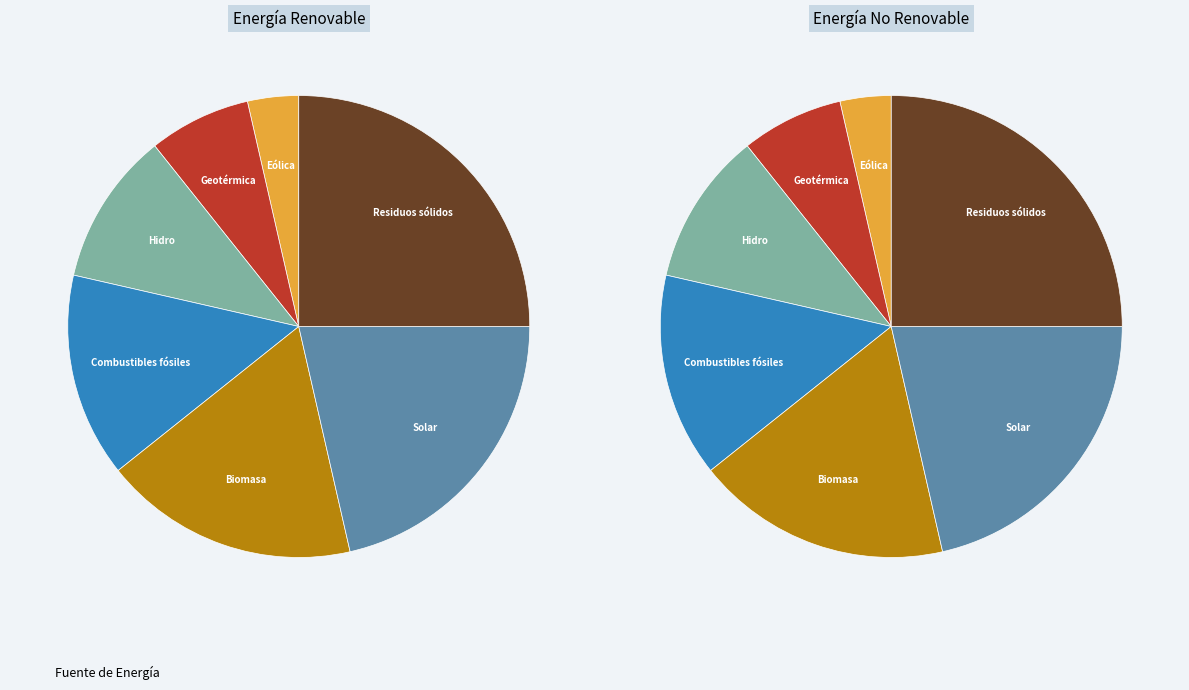

To the nearest percent, what is the difference between the largest and smallest slice percentages?

21%